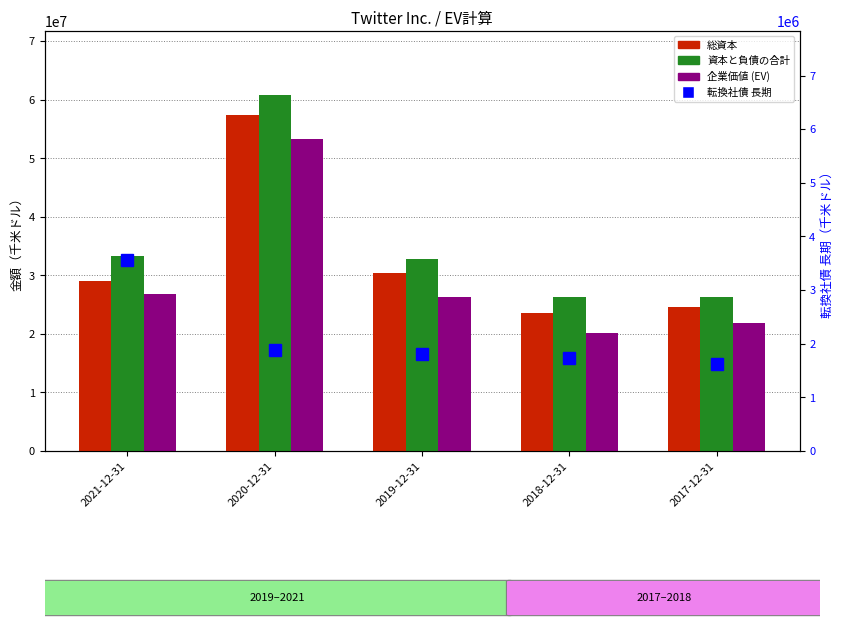

Reading right to left, what are all the values shown in this chart?

総資本: 24524543	23587523	30329270	57299367	29015236
資本と負債の合計: 26318287	26308213	32861751	60786672	33268255
企業価値 (EV): 21915185	20098812	26222699	53314370	26874573
転換社債 長期: 1627460	1730922	1816833	1875878	3559023